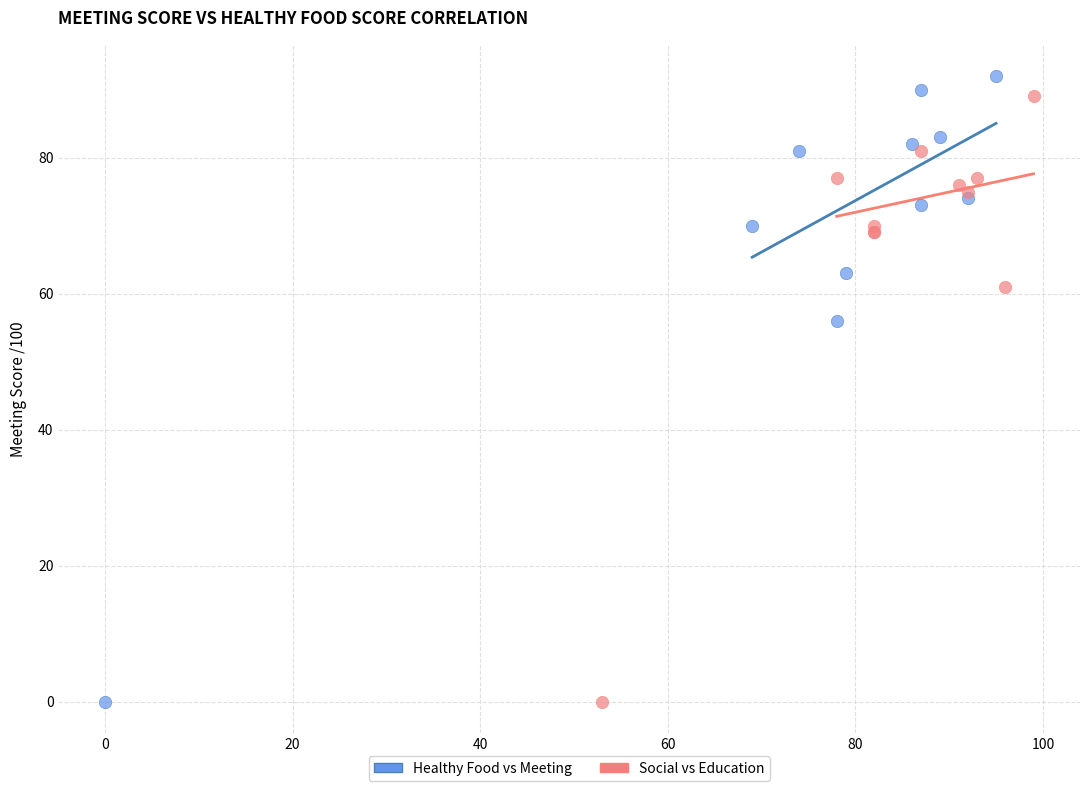

What are all the series names shown in the legend?

Healthy Food vs Meeting, Social vs Education